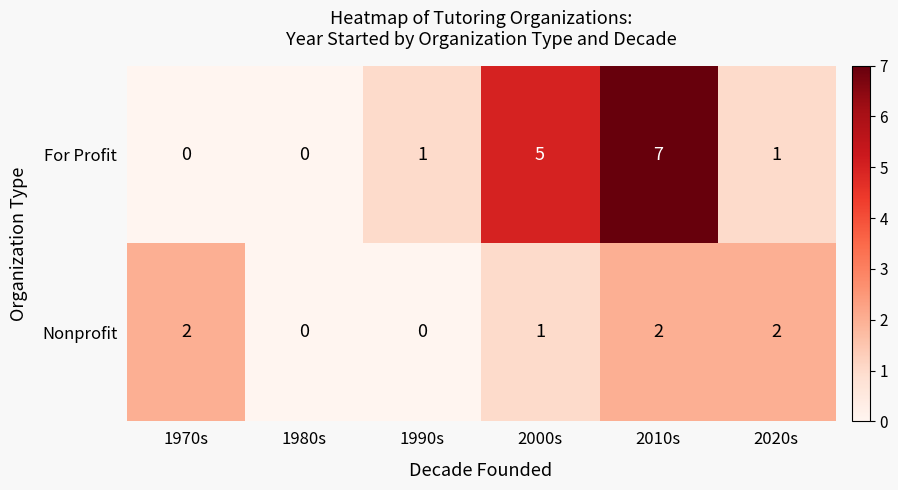

Count the number of data series in this chart.

2